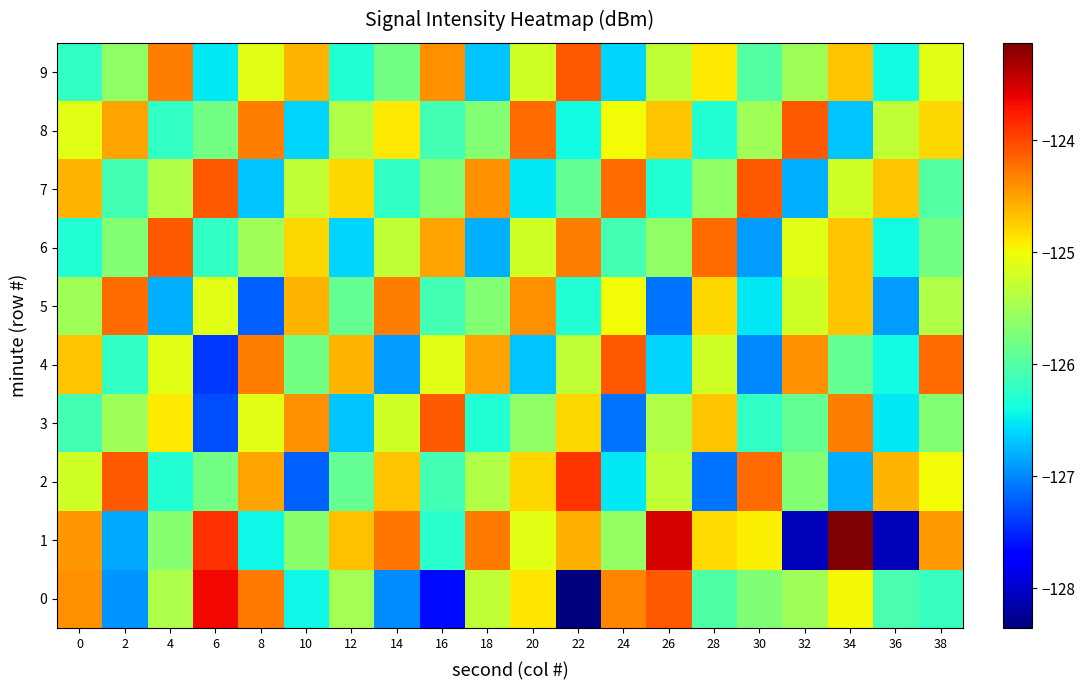

What is the difference between the highest and lowest values at 8?

2.9